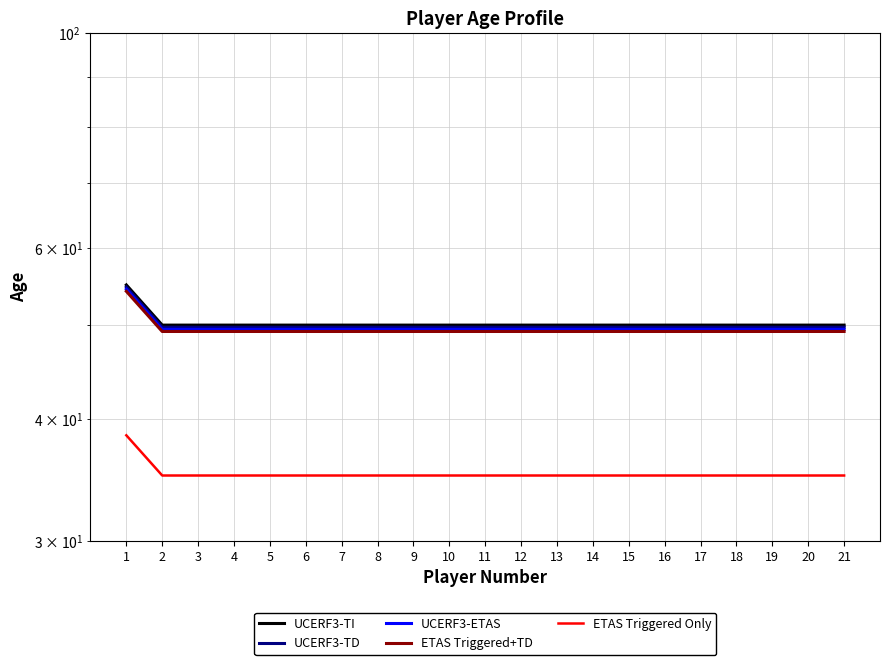

How many distinct data groups are displayed?

5